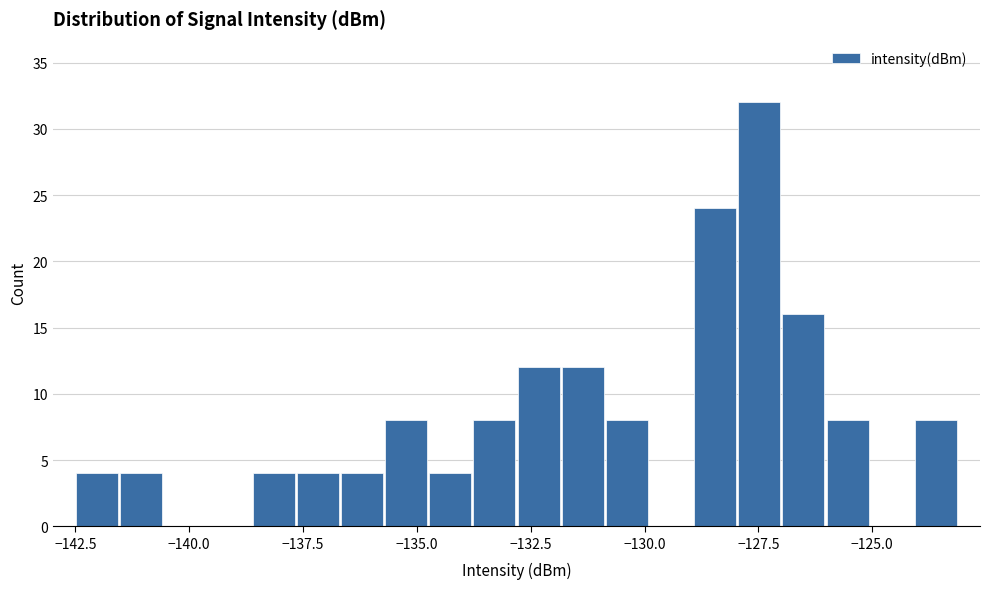

Around what value on the x-axis is the tallest bar? Give the approximate position of its centre, as read against the axis.

-127.5